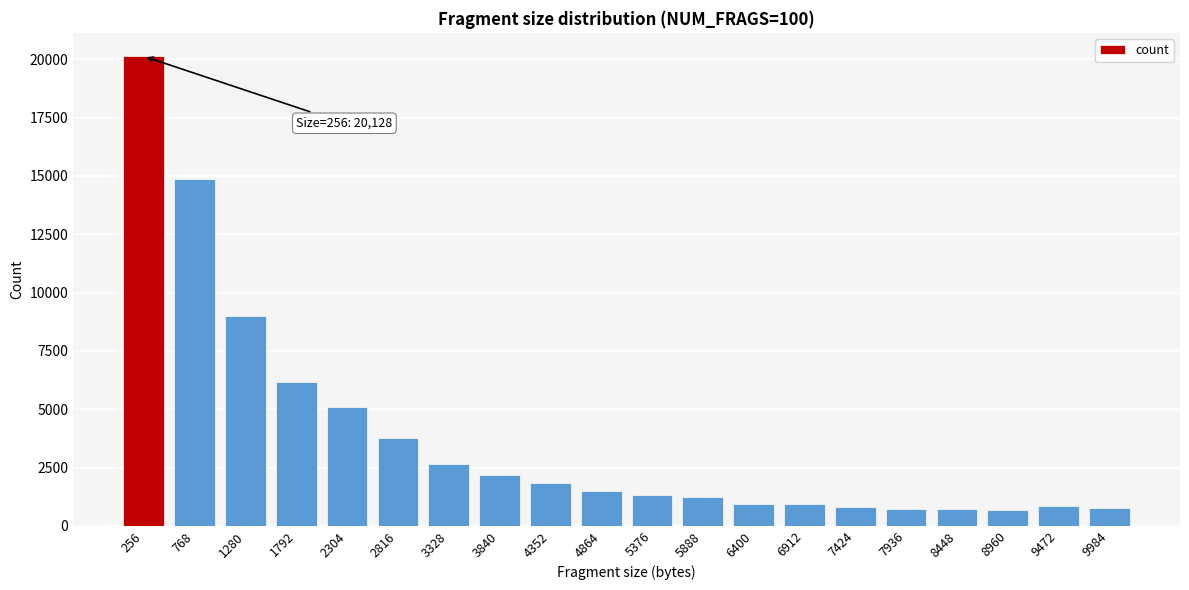

What is the change in value from 3328 to 9472?

-1792